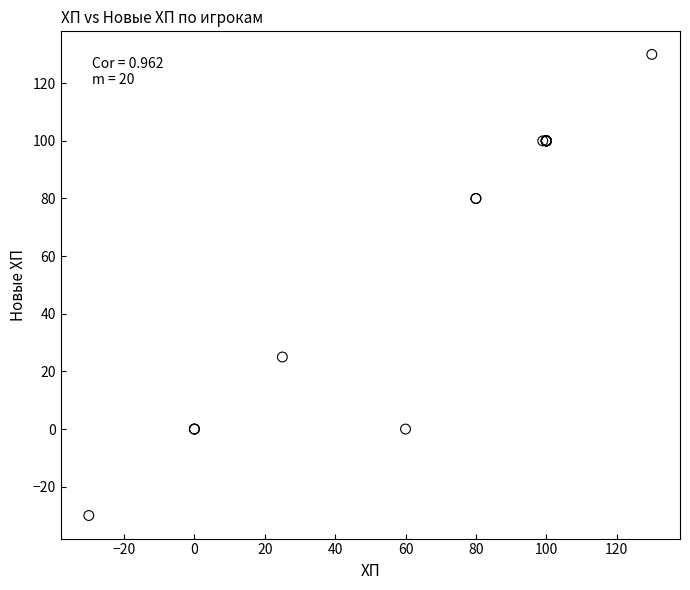

What Y value in the scatter plot is closest to 50?

25